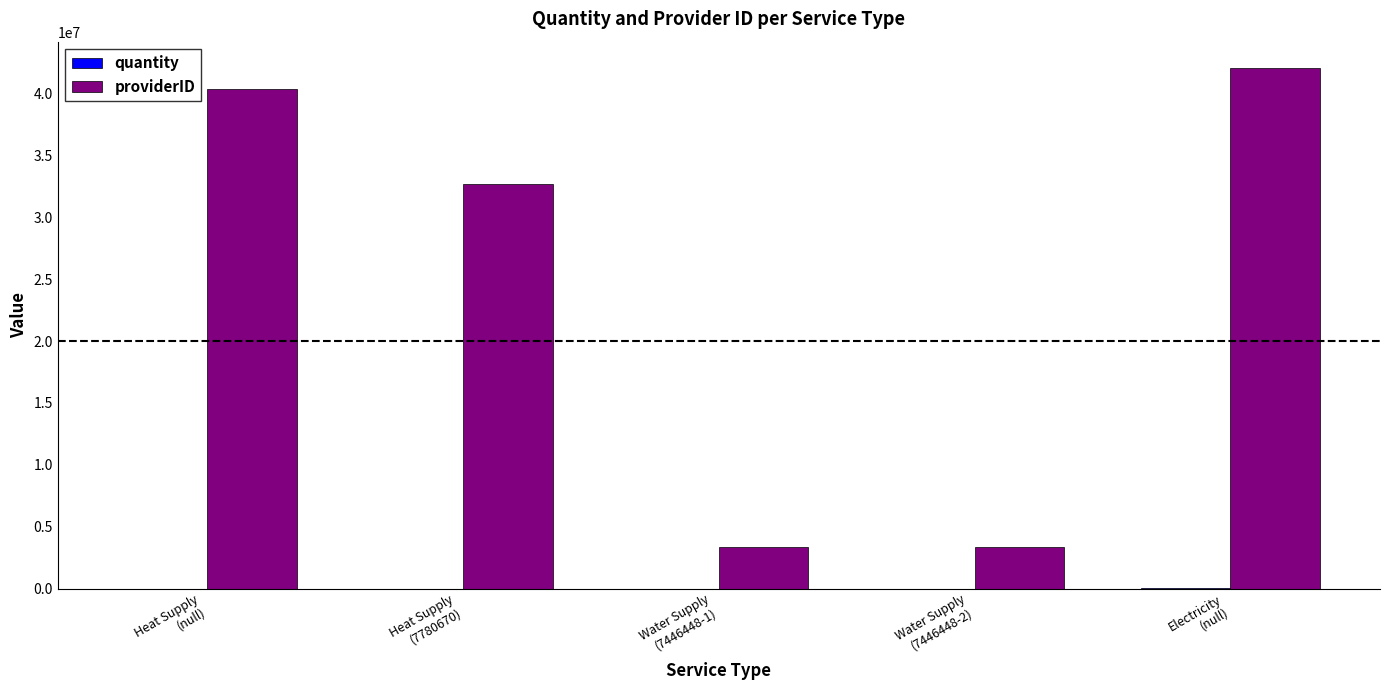

How many data points does each series have?

5